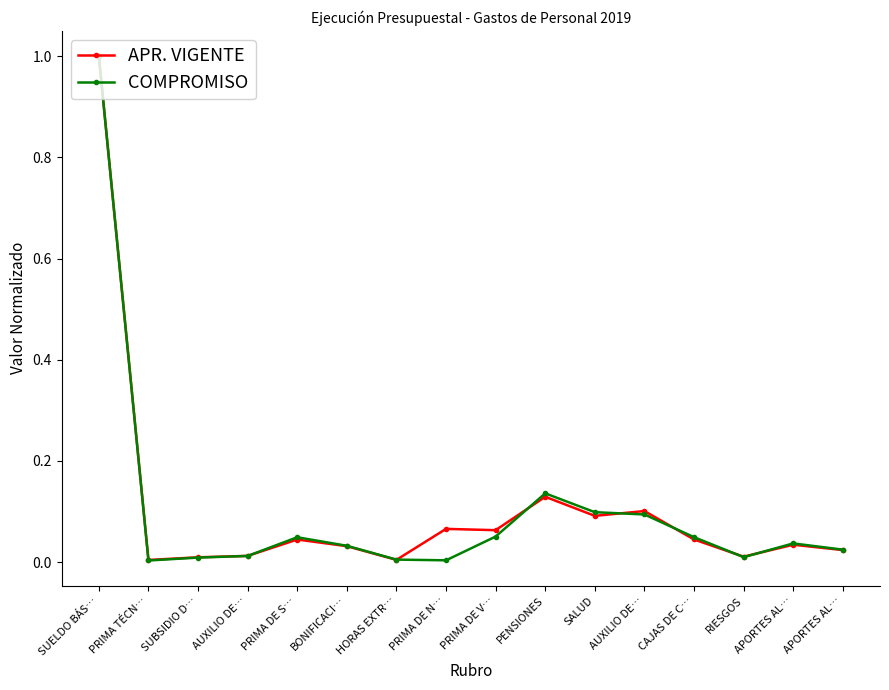

Reading left to right, what are all the values shown in this chart?

APR. VIGENTE: 1.0	0.0	0.0	0.0	0.0	0.0	0.0	0.1	0.1	0.1	0.1	0.1	0.0	0.0	0.0	0.0
COMPROMISO: 1.0	0.0	0.0	0.0	0.0	0.0	0.0	0.0	0.1	0.1	0.1	0.1	0.0	0.0	0.0	0.0